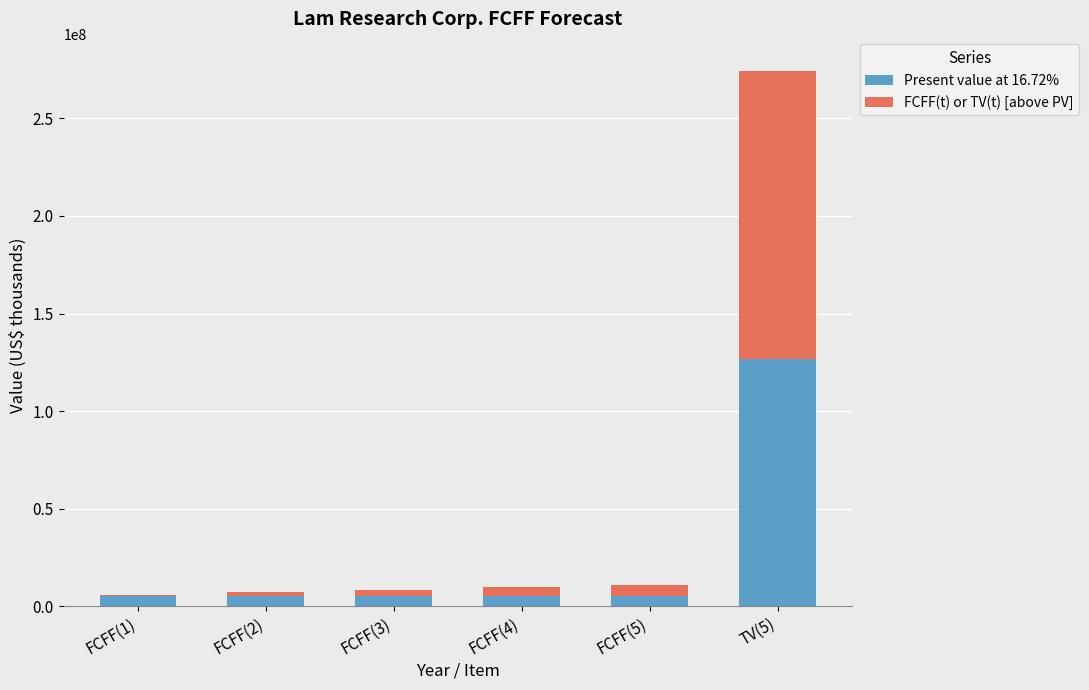

At which label does Present value at 16.72% reach its peak?

TV(5)